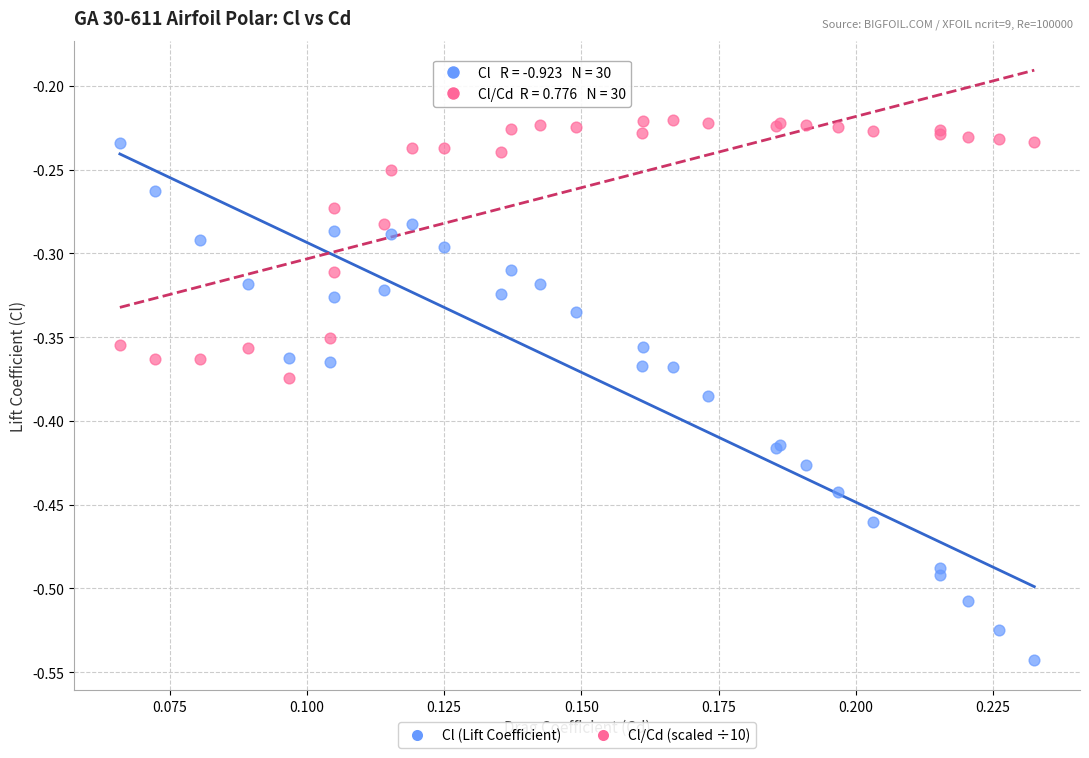

Which series reaches the minimum Y coordinate?

Cl (Lift Coefficient)